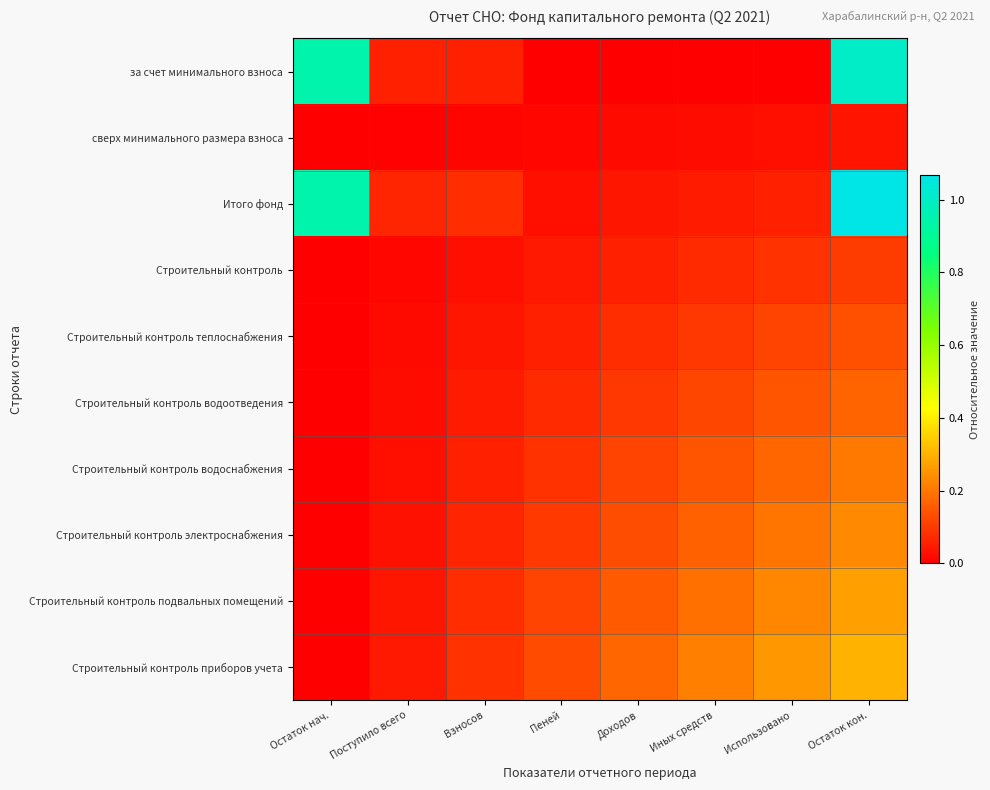

What is the difference between the highest and lowest values at Иных средств?

0.2